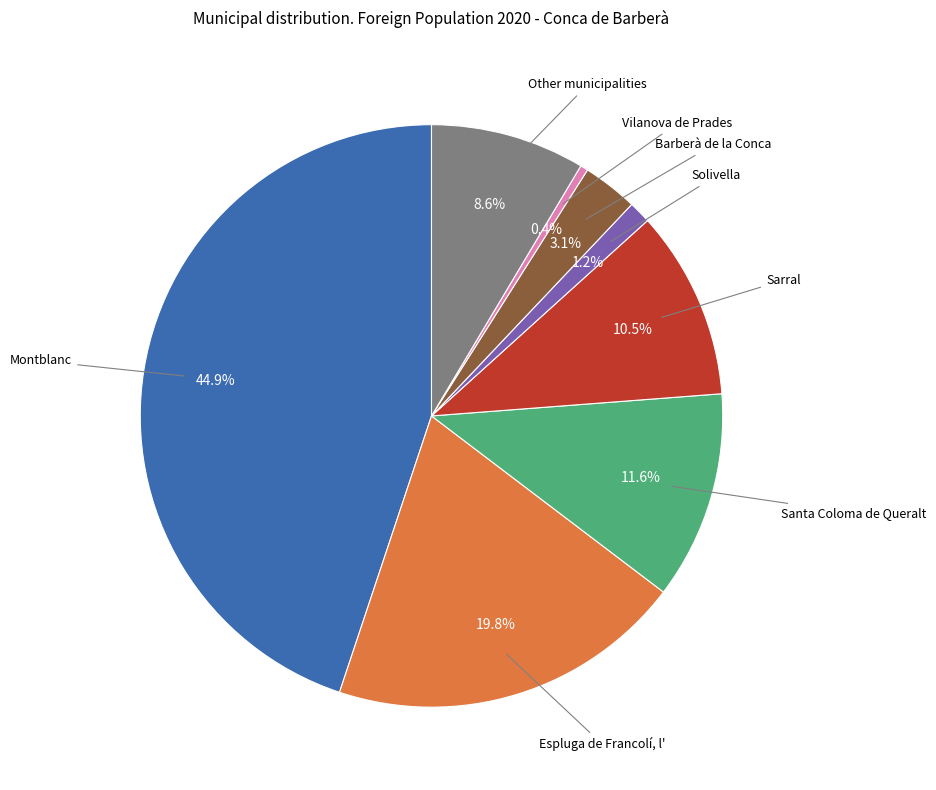

What is the smallest slice in the pie chart?

Vilanova de Prades